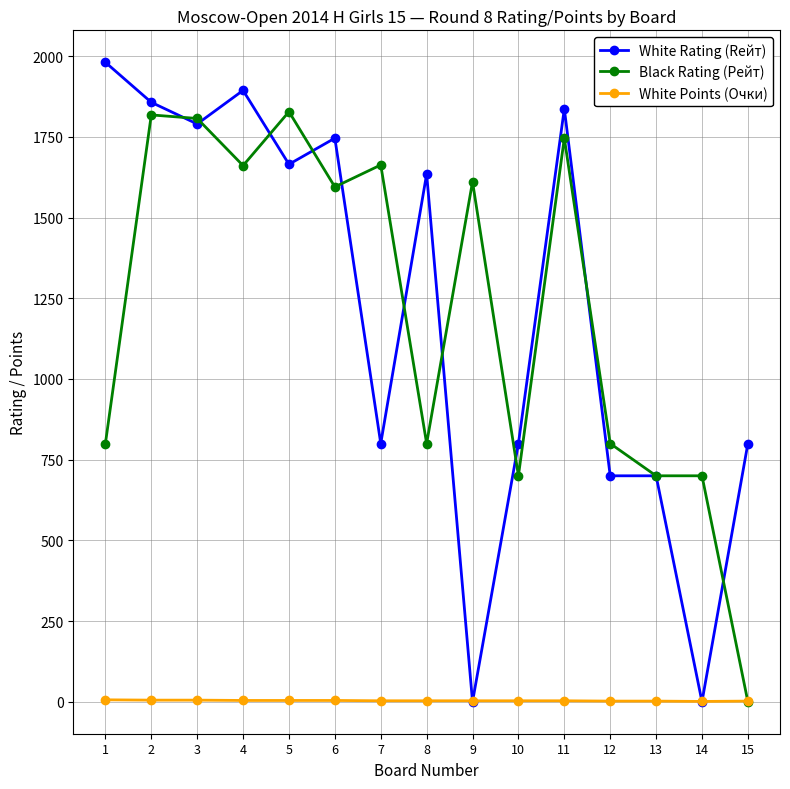

How many intersections are there between White Points (Очки) and White Rating (Rейт)?

4